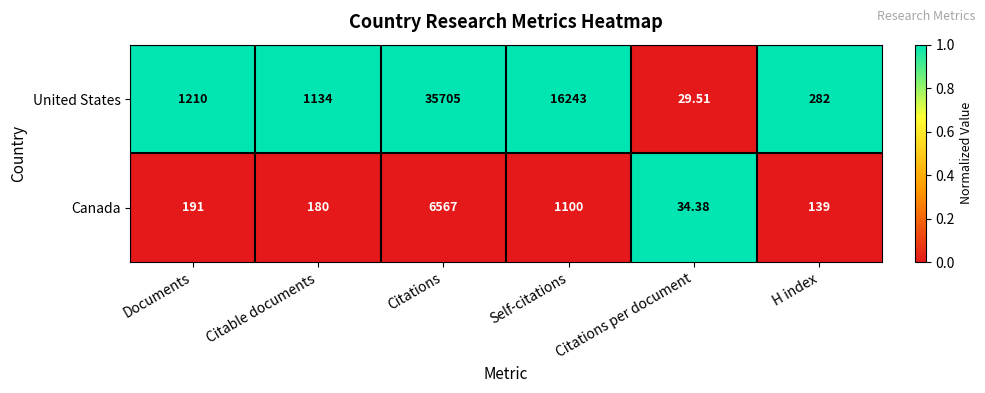

Between Citable documents and Self-citations, which series saw the biggest shift?

United States